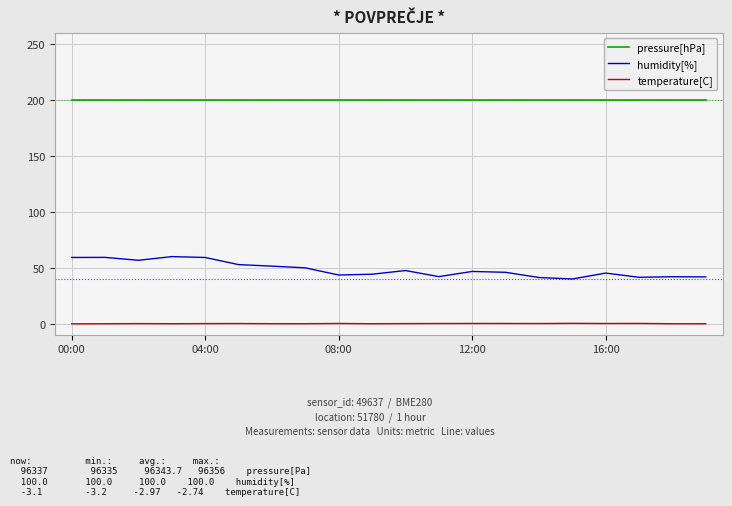

What is the difference between the second highest and minimum values in the humidity[%] series?

19.3